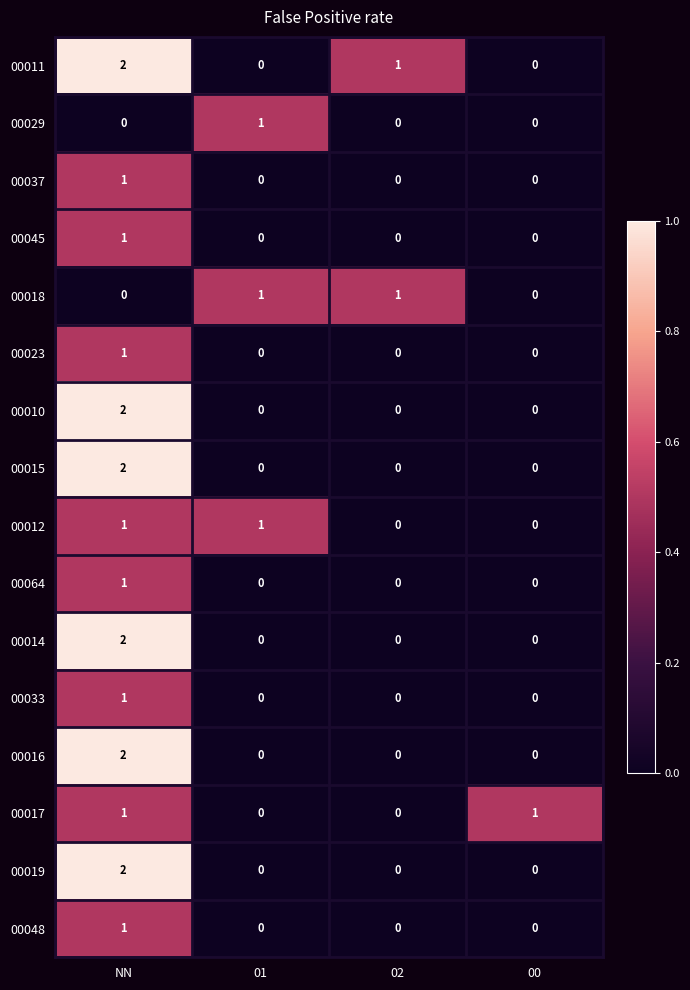

At which category does the chart reach its peak across all series?

NN